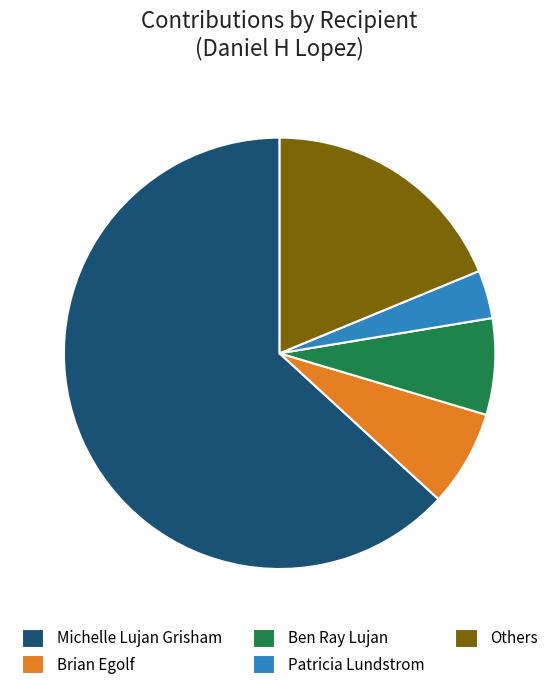

Which slice is the smallest?

Patricia Lundstrom